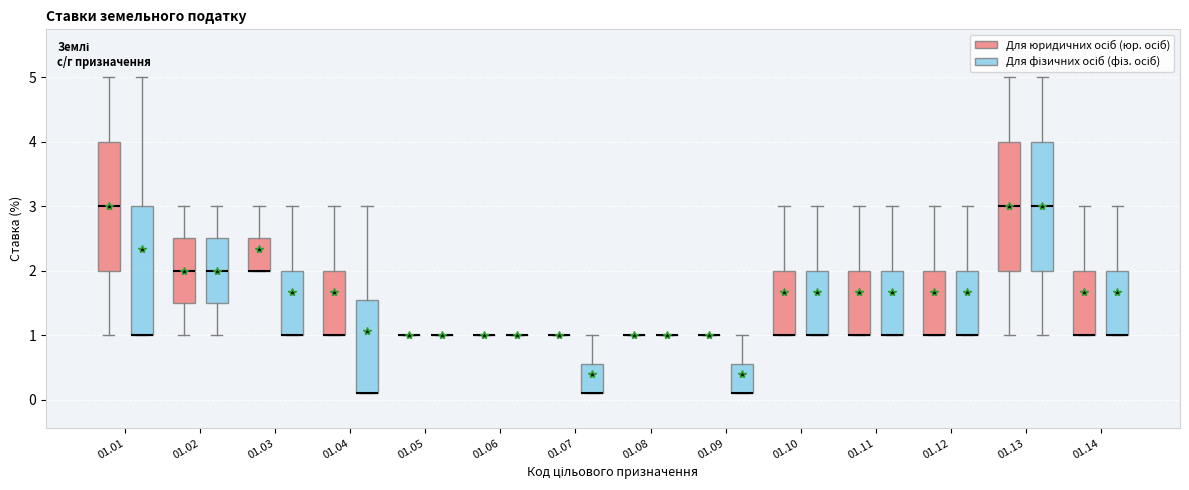

Reading left to right, read every box against the y-axis: the position of its median line, the range the box covers, and the ends of its whiskers. The values are not printed on the chart, so give them approximately, as read against the axis.

01.01 (Для юридичних осіб (юр. осіб)): median 3.0, box 2.0 to 4.0, whiskers 1.0 to 5.0
01.01 (Для фізичних осіб (фіз. осіб)): median 1.0 (drawn on the box's lower edge), box 1.0 to 3.0, whiskers 1.0 to 5.0
01.02 (Для юридичних осіб (юр. осіб)): median 2.0, box 1.5 to 2.5, whiskers 1.0 to 3.0
01.02 (Для фізичних осіб (фіз. осіб)): median 2.0, box 1.5 to 2.5, whiskers 1.0 to 3.0
01.03 (Для юридичних осіб (юр. осіб)): median 2.0 (drawn on the box's lower edge), box 2.0 to 2.5, whiskers 2.0 to 3.0
01.03 (Для фізичних осіб (фіз. осіб)): median 1.0 (drawn on the box's lower edge), box 1.0 to 2.0, whiskers 1.0 to 3.0
01.04 (Для юридичних осіб (юр. осіб)): median 1.0 (drawn on the box's lower edge), box 1.0 to 2.0, whiskers 1.0 to 3.0
01.04 (Для фізичних осіб (фіз. осіб)): median 0.1 (drawn on the box's lower edge), box 0.1 to 1.6, whiskers 0.1 to 3.0
01.05 (Для юридичних осіб (юр. осіб)): box collapsed to a line at 1.0, whiskers 1.0 to 1.0
01.05 (Для фізичних осіб (фіз. осіб)): box collapsed to a line at 1.0, whiskers 1.0 to 1.0
01.06 (Для юридичних осіб (юр. осіб)): box collapsed to a line at 1.0, whiskers 1.0 to 1.0
01.06 (Для фізичних осіб (фіз. осіб)): box collapsed to a line at 1.0, whiskers 1.0 to 1.0
01.07 (Для юридичних осіб (юр. осіб)): box collapsed to a line at 1.0, whiskers 1.0 to 1.0
01.07 (Для фізичних осіб (фіз. осіб)): median 0.1 (drawn on the box's lower edge), box 0.1 to 0.6, whiskers 0.1 to 1.0
01.08 (Для юридичних осіб (юр. осіб)): box collapsed to a line at 1.0, whiskers 1.0 to 1.0
01.08 (Для фізичних осіб (фіз. осіб)): box collapsed to a line at 1.0, whiskers 1.0 to 1.0
01.09 (Для юридичних осіб (юр. осіб)): box collapsed to a line at 1.0, whiskers 1.0 to 1.0
01.09 (Для фізичних осіб (фіз. осіб)): median 0.1 (drawn on the box's lower edge), box 0.1 to 0.6, whiskers 0.1 to 1.0
01.10 (Для юридичних осіб (юр. осіб)): median 1.0 (drawn on the box's lower edge), box 1.0 to 2.0, whiskers 1.0 to 3.0
01.10 (Для фізичних осіб (фіз. осіб)): median 1.0 (drawn on the box's lower edge), box 1.0 to 2.0, whiskers 1.0 to 3.0
01.11 (Для юридичних осіб (юр. осіб)): median 1.0 (drawn on the box's lower edge), box 1.0 to 2.0, whiskers 1.0 to 3.0
01.11 (Для фізичних осіб (фіз. осіб)): median 1.0 (drawn on the box's lower edge), box 1.0 to 2.0, whiskers 1.0 to 3.0
01.12 (Для юридичних осіб (юр. осіб)): median 1.0 (drawn on the box's lower edge), box 1.0 to 2.0, whiskers 1.0 to 3.0
01.12 (Для фізичних осіб (фіз. осіб)): median 1.0 (drawn on the box's lower edge), box 1.0 to 2.0, whiskers 1.0 to 3.0
01.13 (Для юридичних осіб (юр. осіб)): median 3.0, box 2.0 to 4.0, whiskers 1.0 to 5.0
01.13 (Для фізичних осіб (фіз. осіб)): median 3.0, box 2.0 to 4.0, whiskers 1.0 to 5.0
01.14 (Для юридичних осіб (юр. осіб)): median 1.0 (drawn on the box's lower edge), box 1.0 to 2.0, whiskers 1.0 to 3.0
01.14 (Для фізичних осіб (фіз. осіб)): median 1.0 (drawn on the box's lower edge), box 1.0 to 2.0, whiskers 1.0 to 3.0